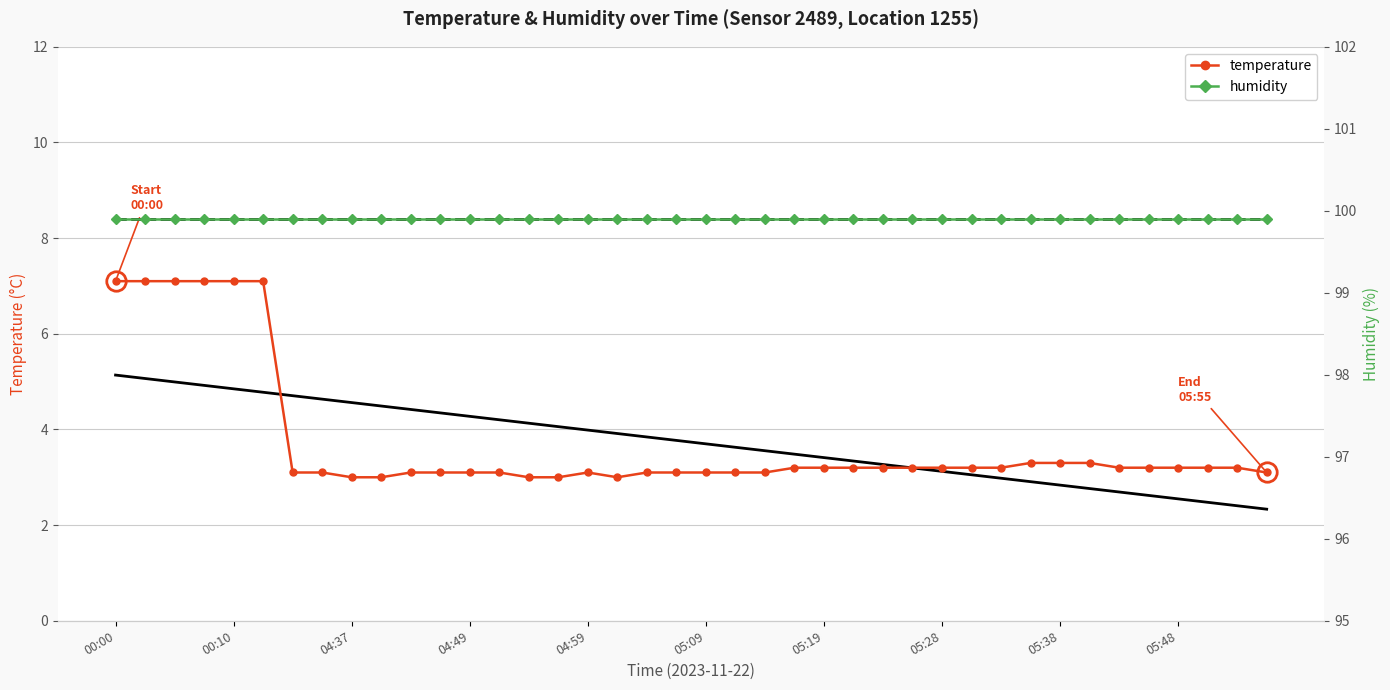

Rank the series by their maximum value, from lowest to highest.

temperature, humidity